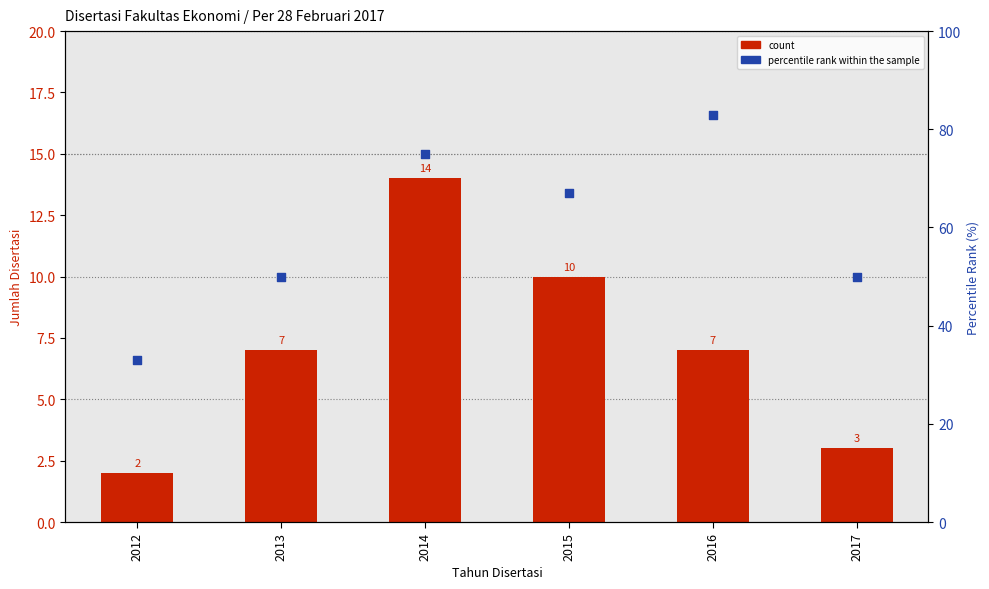

Which series contains the highest Y value?

percentile rank within the sample